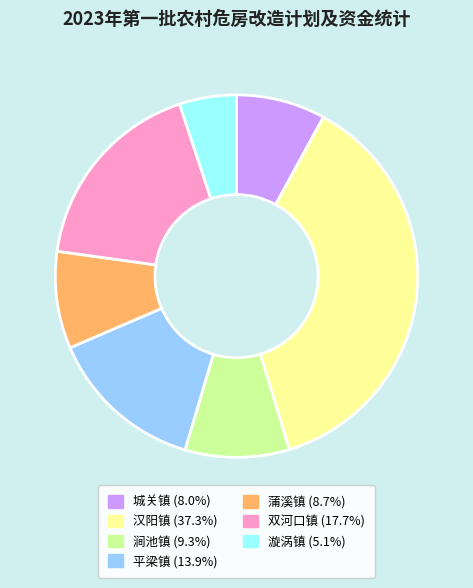

Does any single category account for the majority?

No